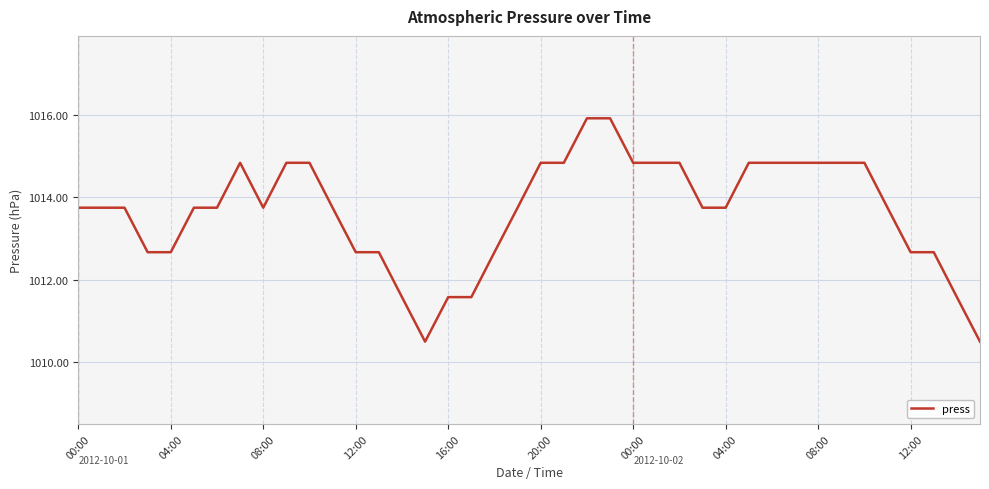

What is the minimum value shown in the chart?

1010.5